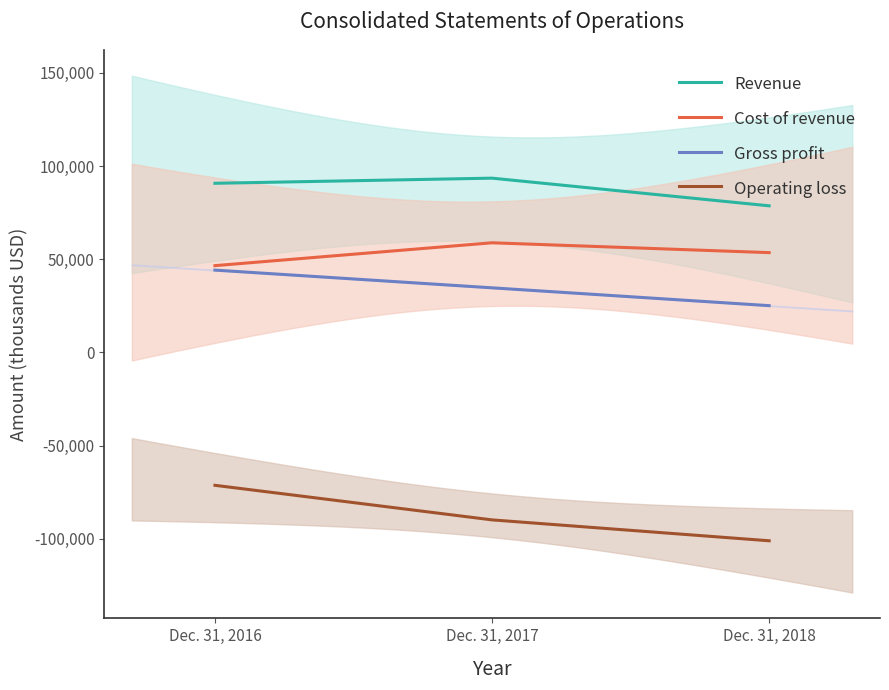

Which series has the widest spread of values?

Operating loss